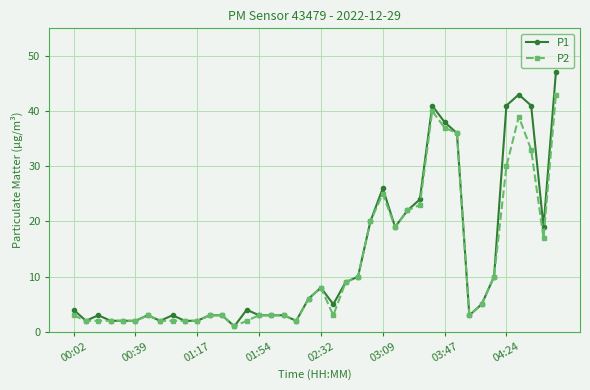

How many data points in P1 are less than 5?

20